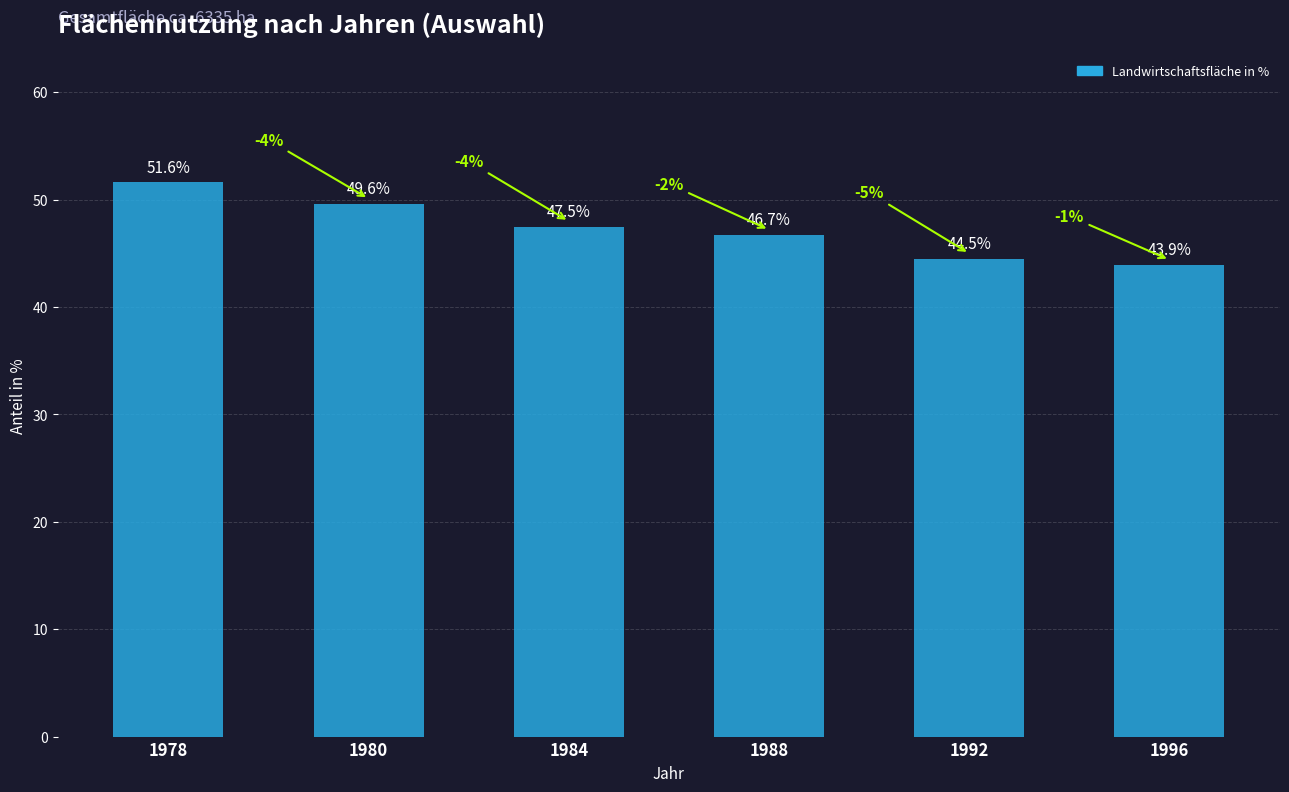

Rank the categories by value from lowest to highest.

1996, 1992, 1988, 1984, 1980, 1978